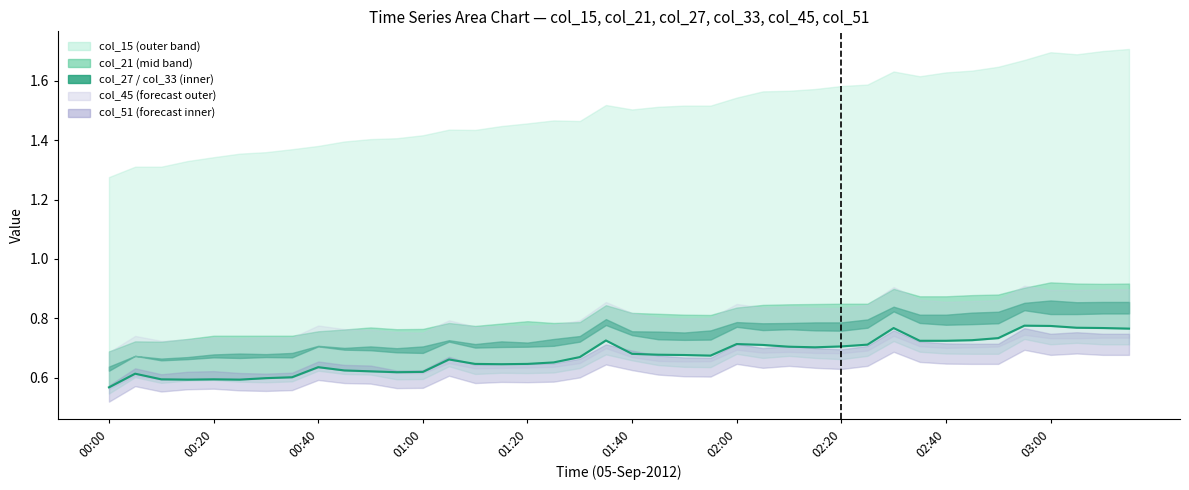

Reading right to left, list all the values displayed in this chart.

0.8	0.8	0.8	0.8	0.8	0.7	0.7	0.7	0.7	0.8	0.7	0.7	0.7	0.7	0.7	0.7	0.7	0.7	0.7	0.7	0.7	0.7	0.7	0.6	0.6	0.6	0.7	0.6	0.6	0.6	0.6	0.6	0.6	0.6	0.6	0.6	0.6	0.6	0.6	0.6